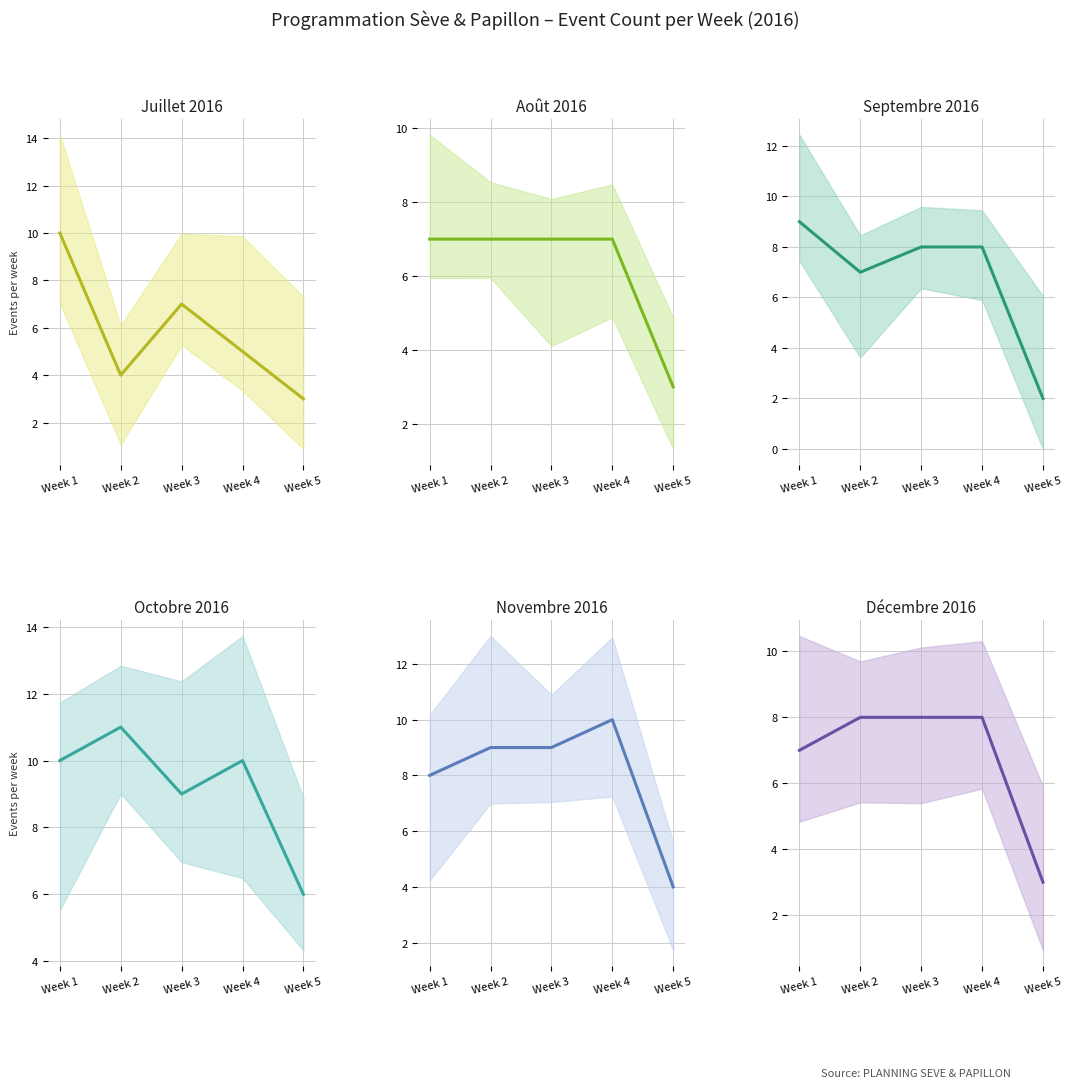

What is the difference between the Septembre 2016 values at Week 2 and Week 5?

5